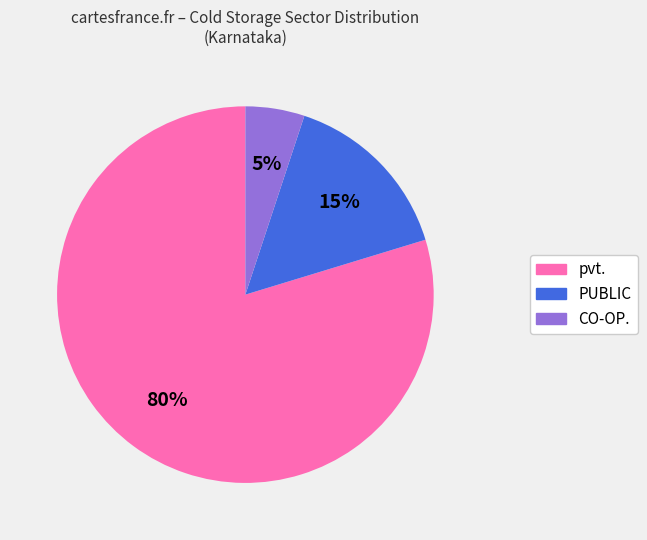

Is the sum of PUBLIC and CO-OP. greater than half?

No